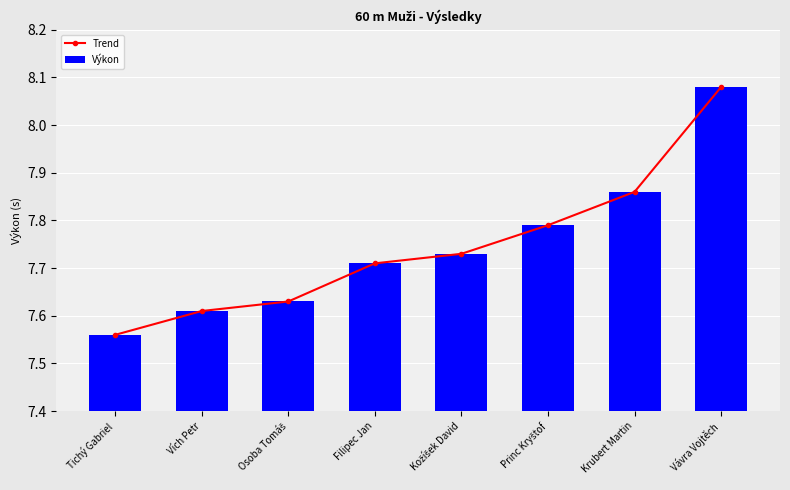

At how many categories does at least one series exceed 7?

8